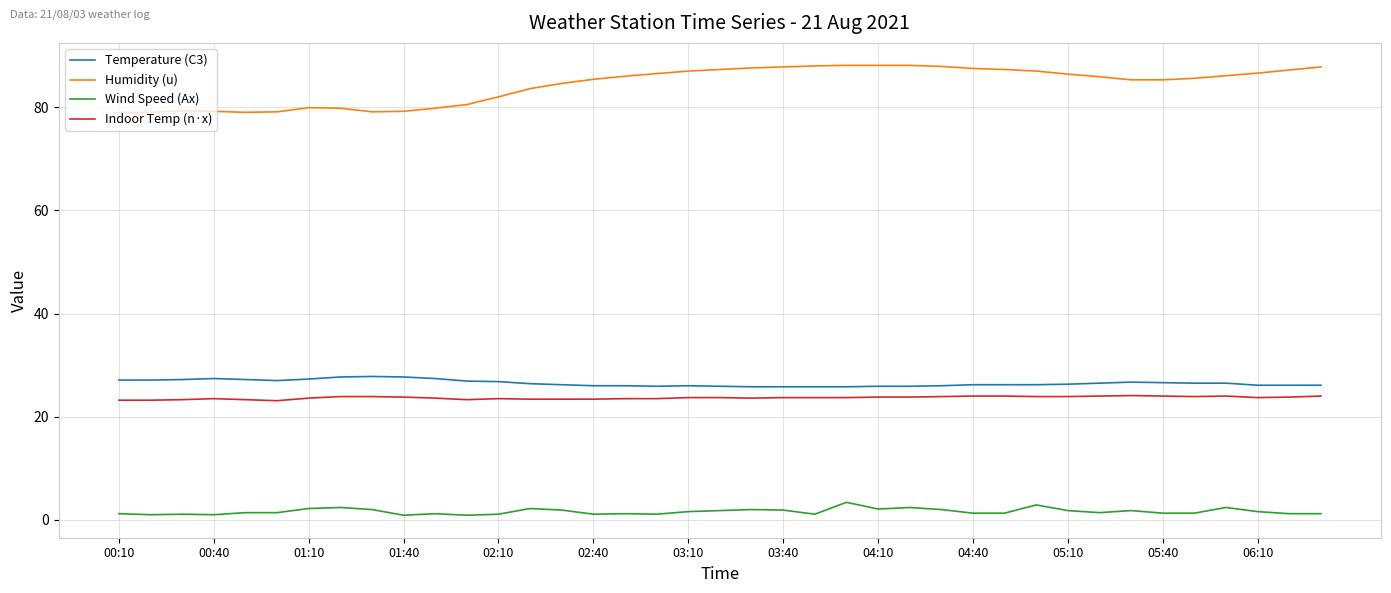

Which series has the widest spread of values?

Humidity (u)